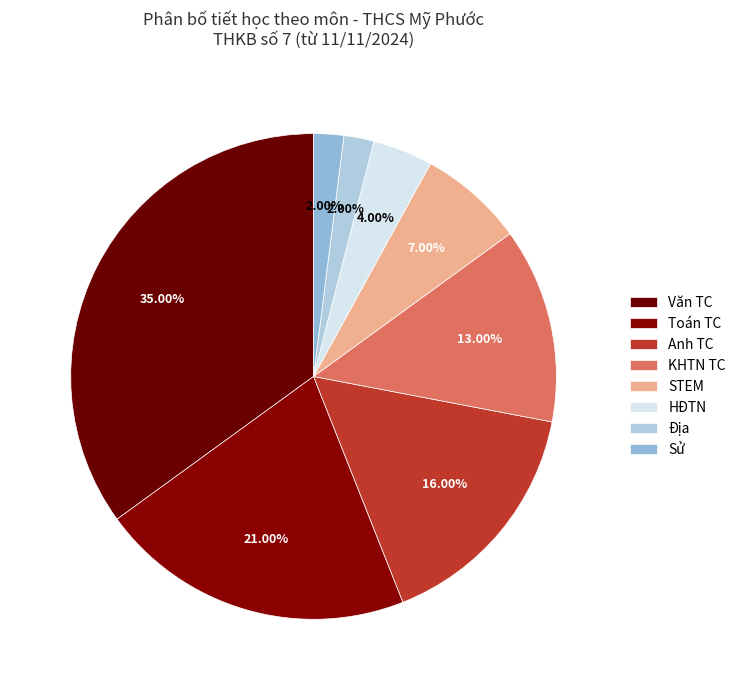

To the nearest percent, what is the average slice percentage?

12%